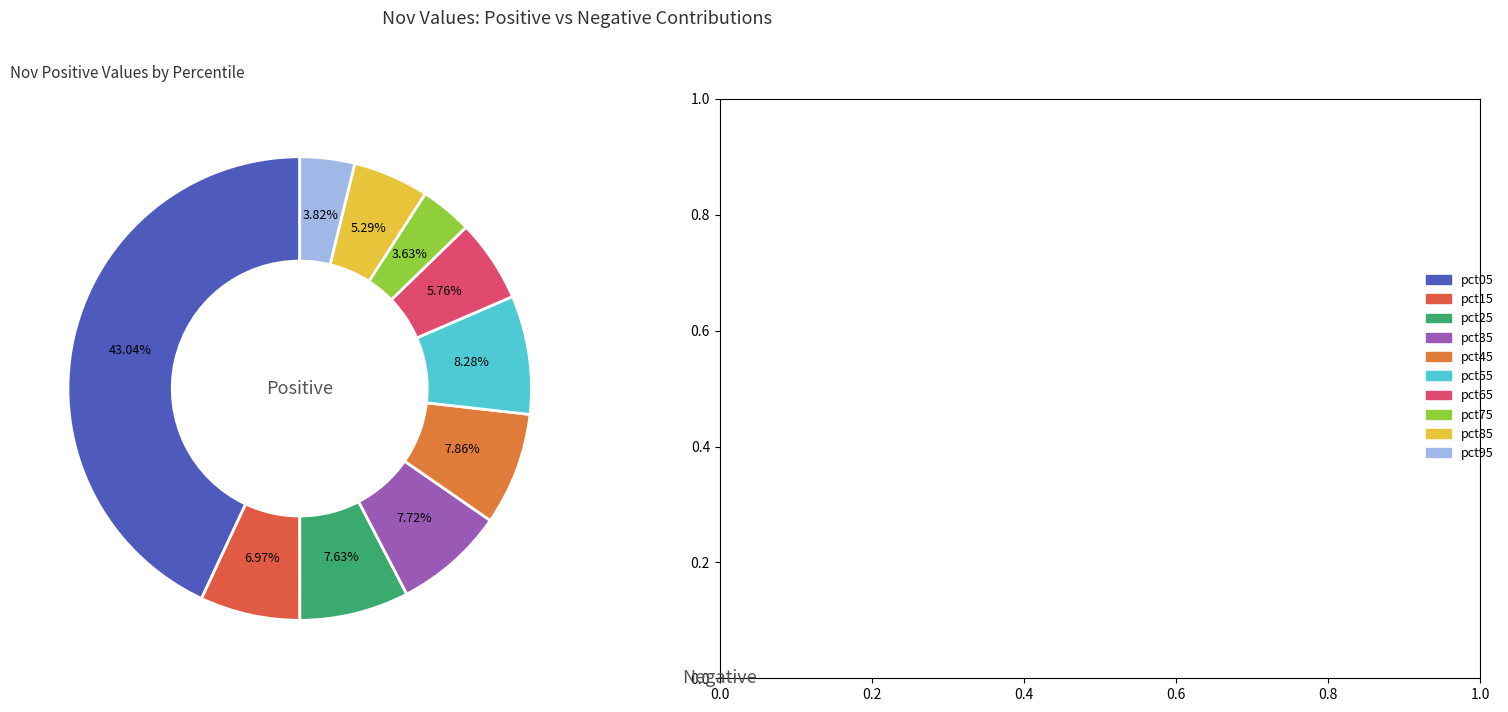

Which has a higher value, pct15 or pct25?

pct25